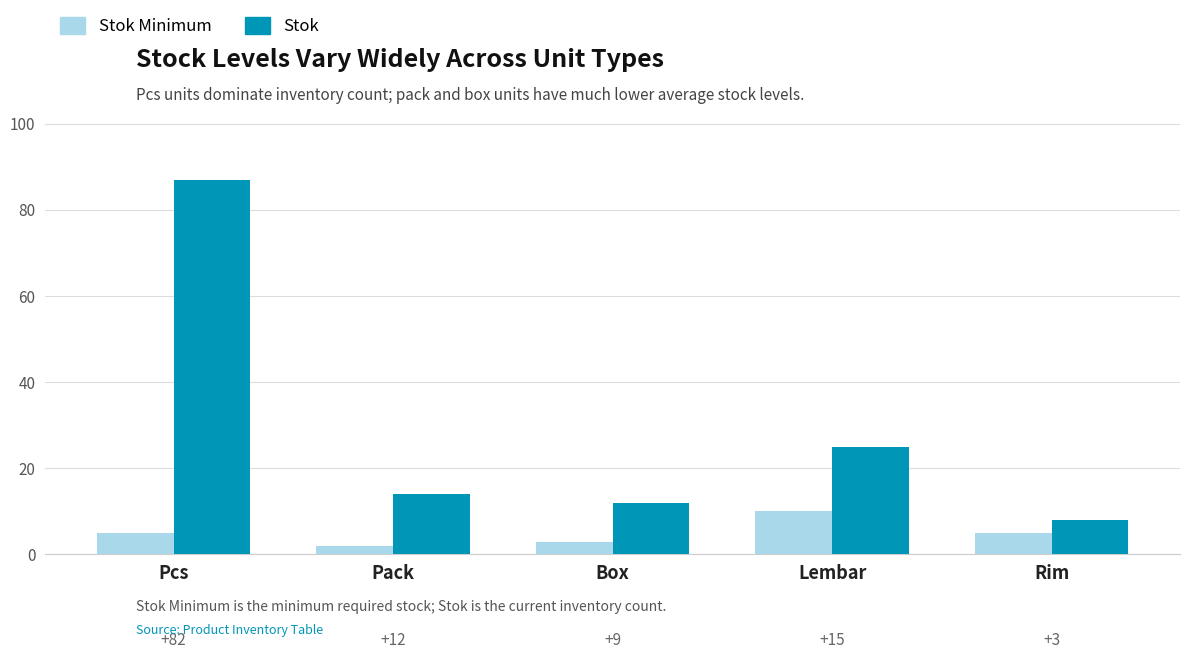

Which category has the lowest value in the Stok Minimum series?

Pack